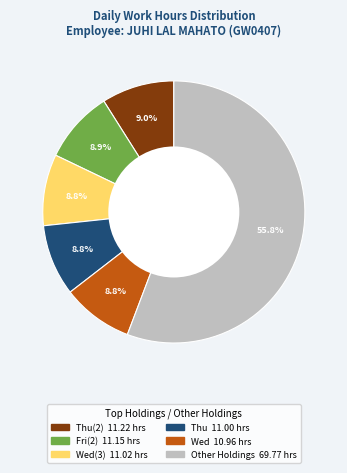

To the nearest percent, what is the average slice percentage?

17%